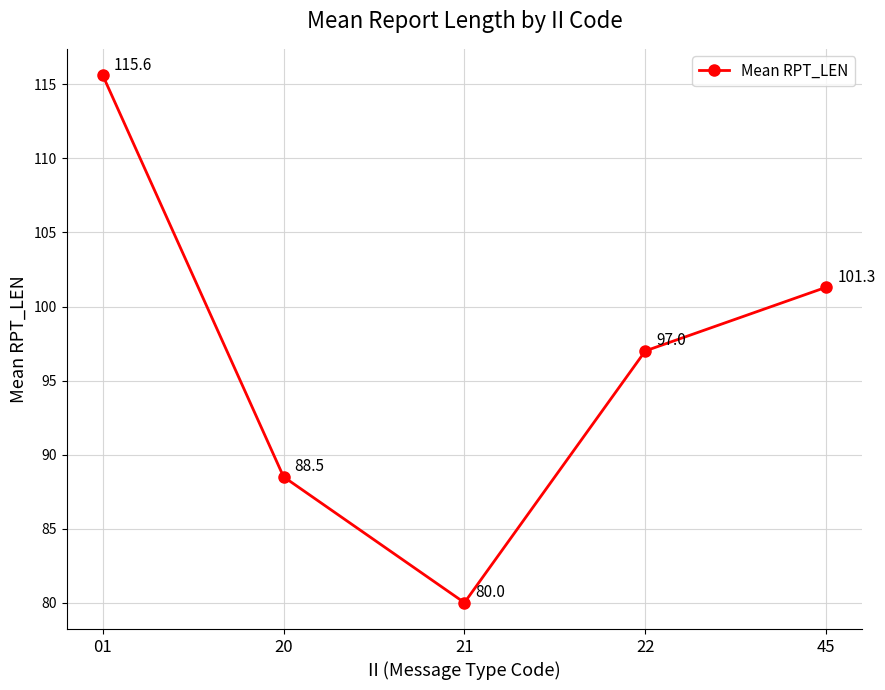

Which category has the lowest value across all series?

21